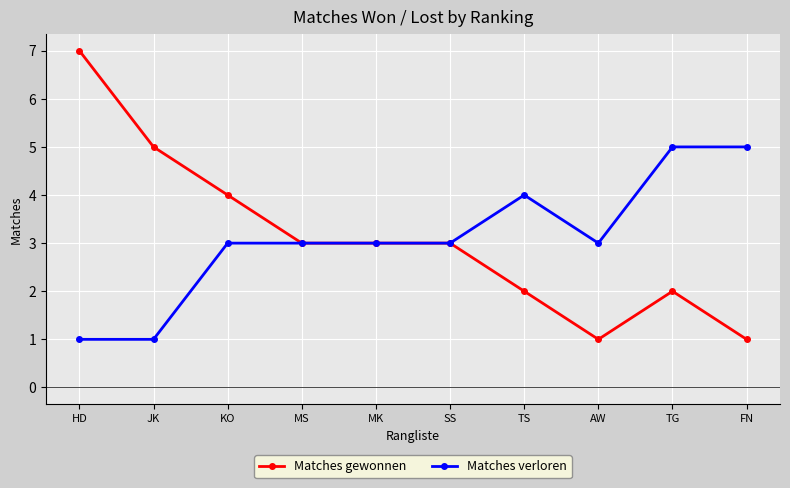

Reading left to right, extract all data points from this chart.

Matches gewonnen: HD=7	JK=5	KO=4	MS=3	MK=3	SS=3	TS=2	AW=1	TG=2	FN=1
Matches verloren: HD=1	JK=1	KO=3	MS=3	MK=3	SS=3	TS=4	AW=3	TG=5	FN=5